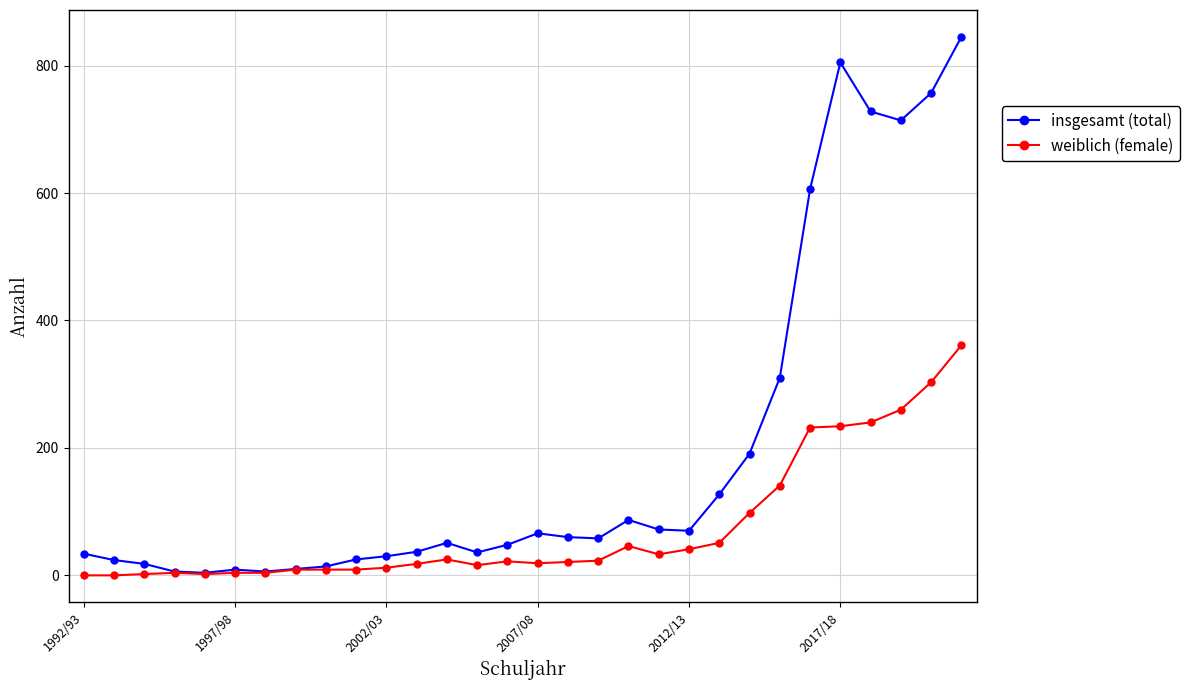

Which series has the widest spread of values?

insgesamt (total)